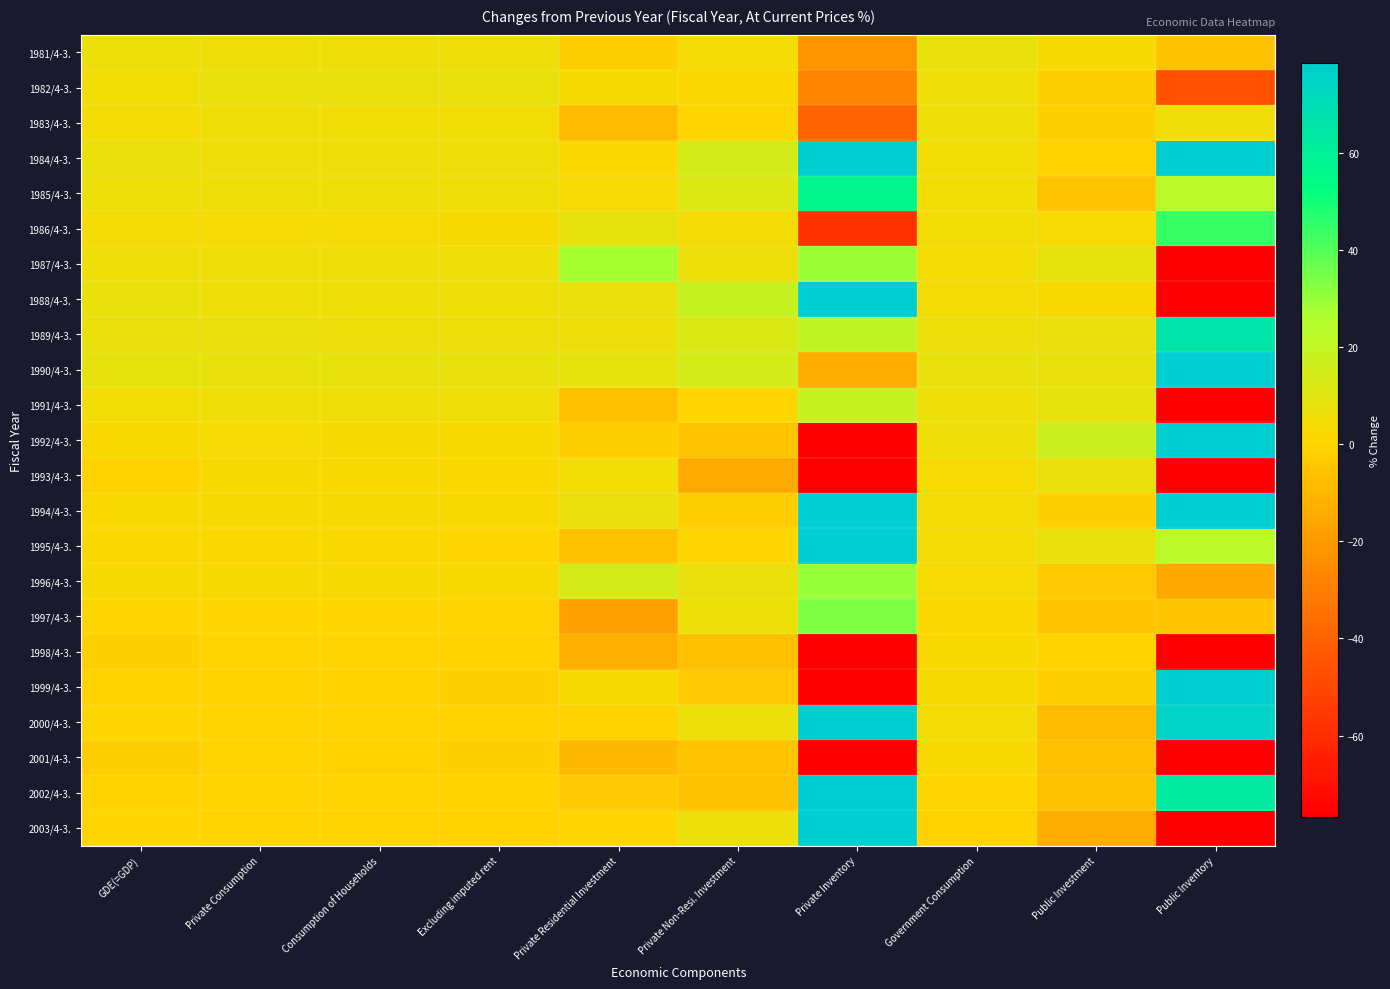

How many categories are shown in the chart?

10